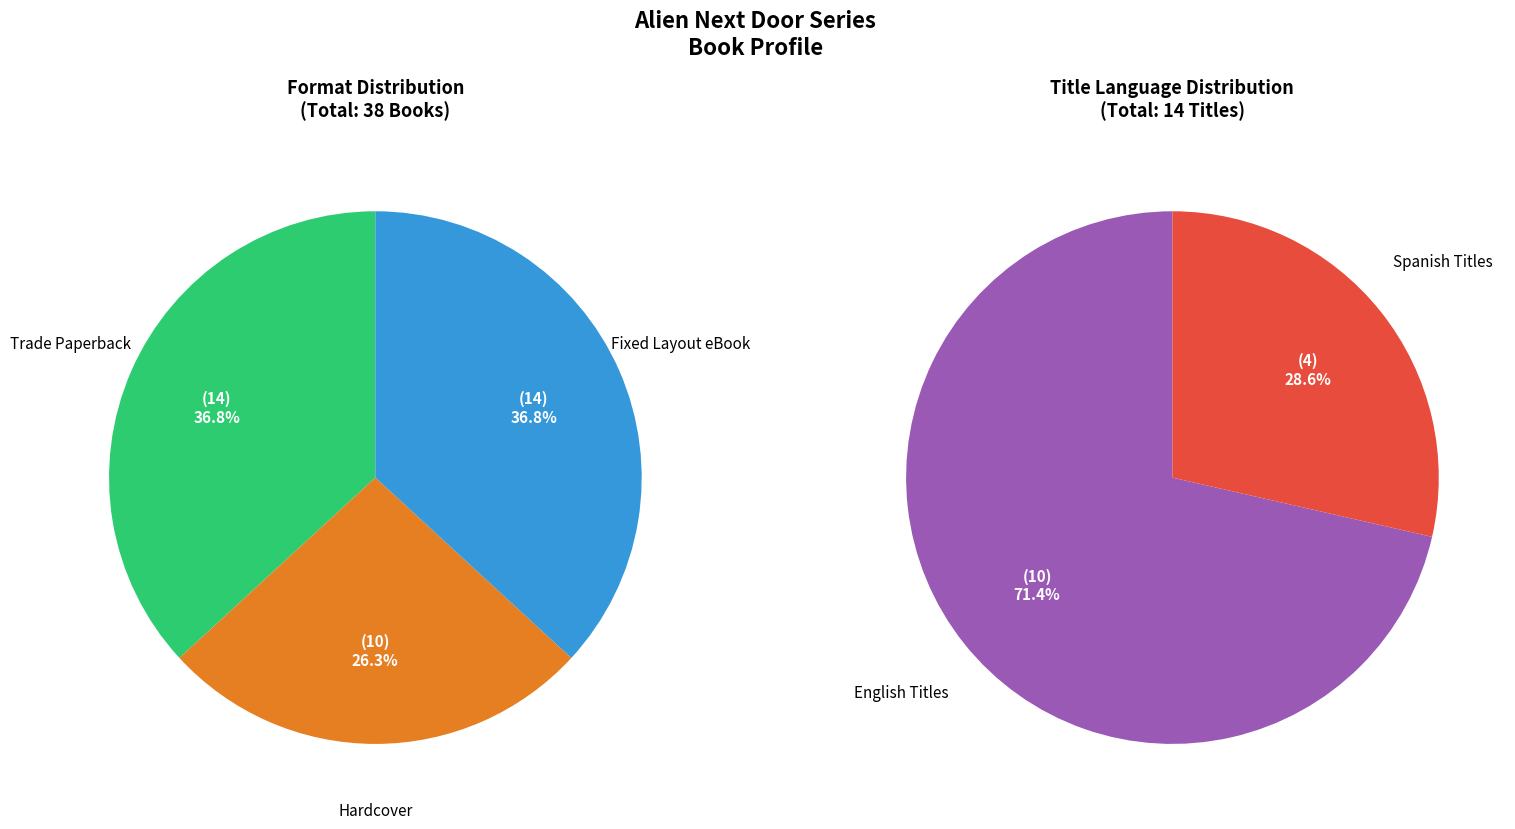

Does Fixed Layout eBook represent more than half of the total?

No